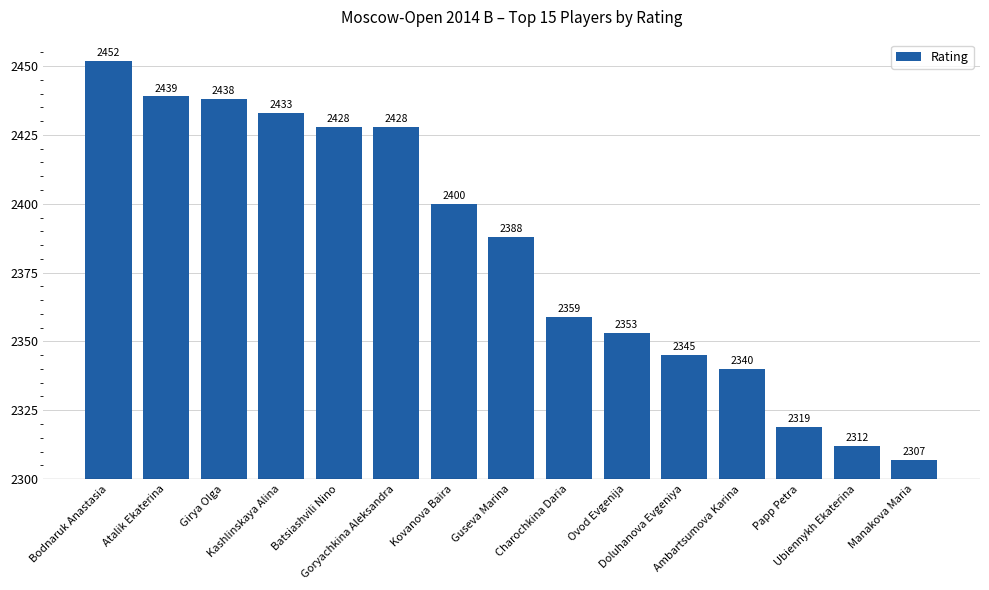

How many bars are there in total?

15